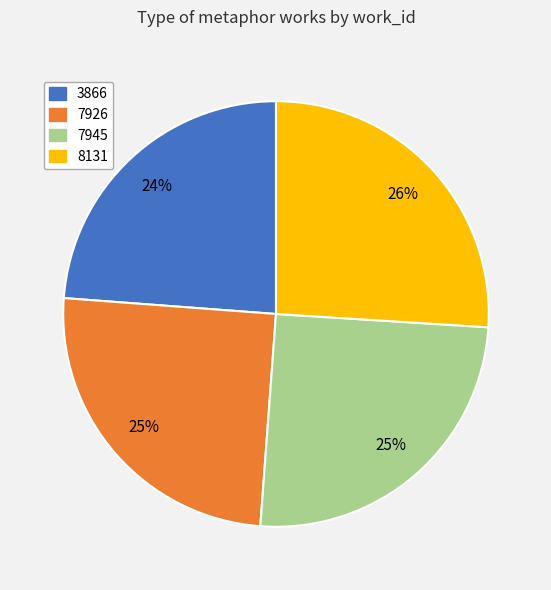

Is there any slice that represents more than half of the pie?

No